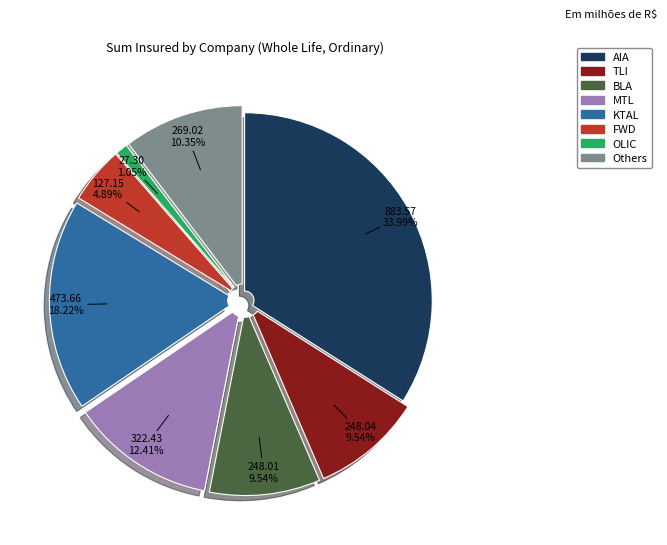

To the nearest percent, what is the difference between the largest and smallest slice percentages?

33%